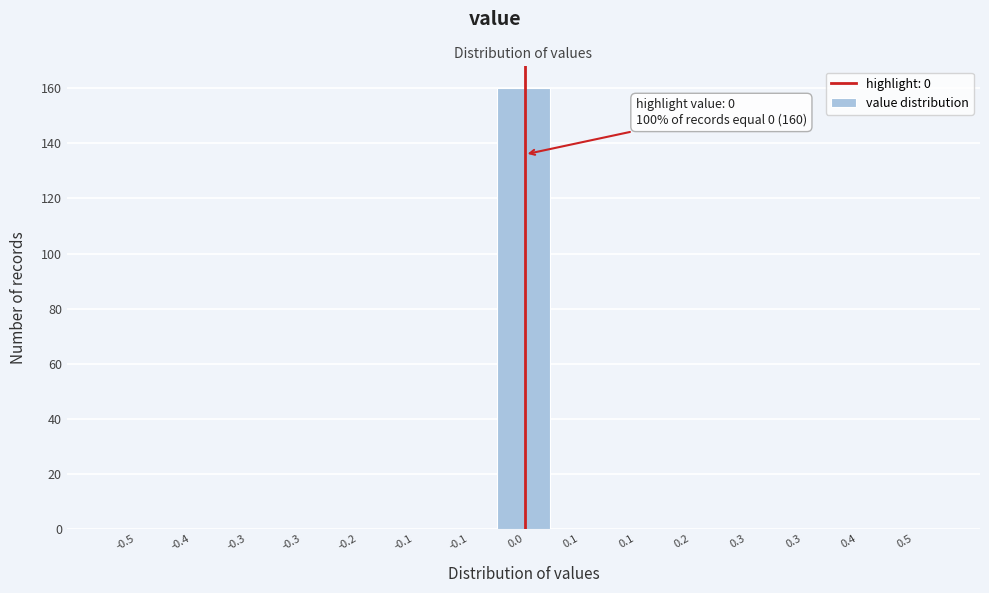

Count the number of categories in the chart.

15